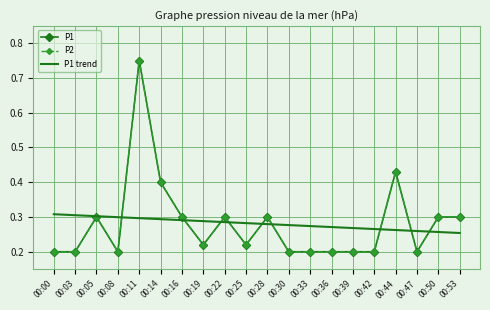

What is the value of the P1 trend point at the 15th from the left?

0.3